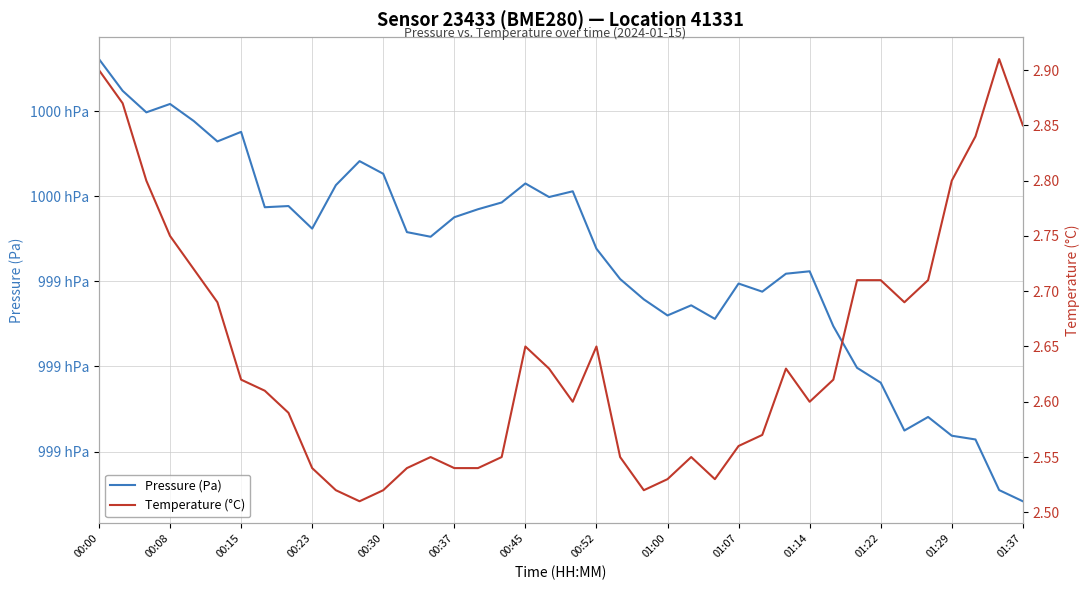

Which category has the highest value in the Temperature (°C) series?

38